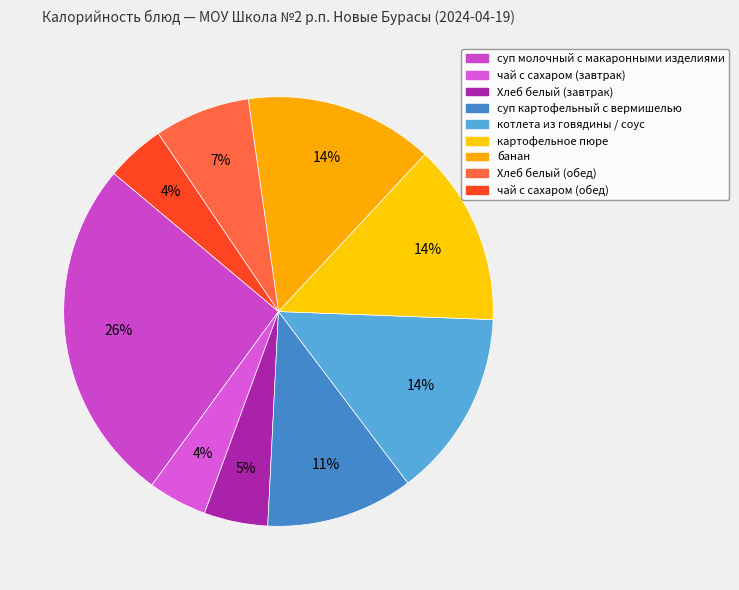

Which has a higher value, чай с сахаром (обед) or картофельное пюре?

картофельное пюре